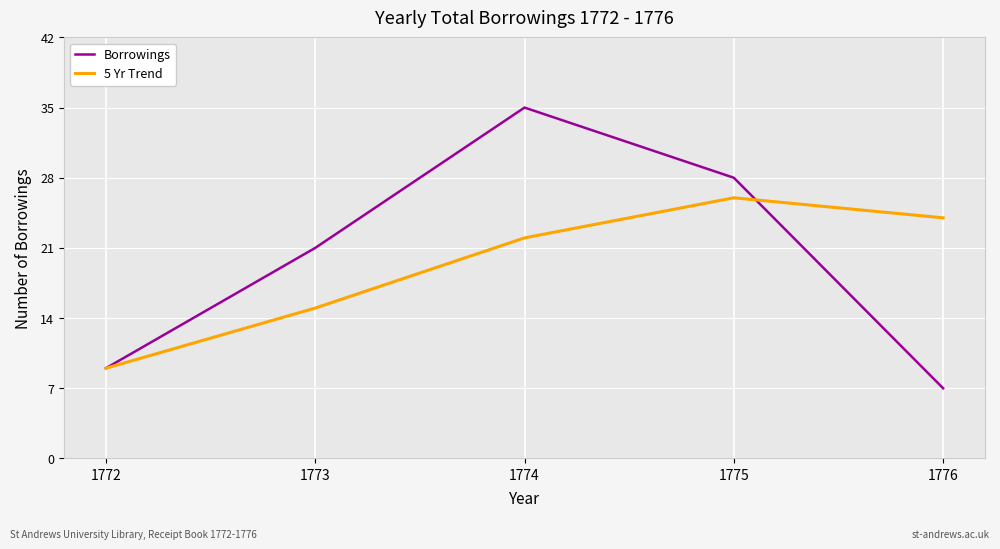

What is the spread (max minus min) of values at 1775?

2